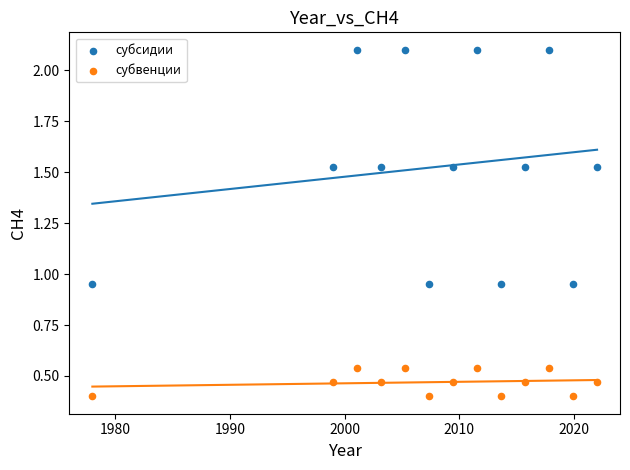

What is the X range (max minus min) for the scatter plot?

44.0